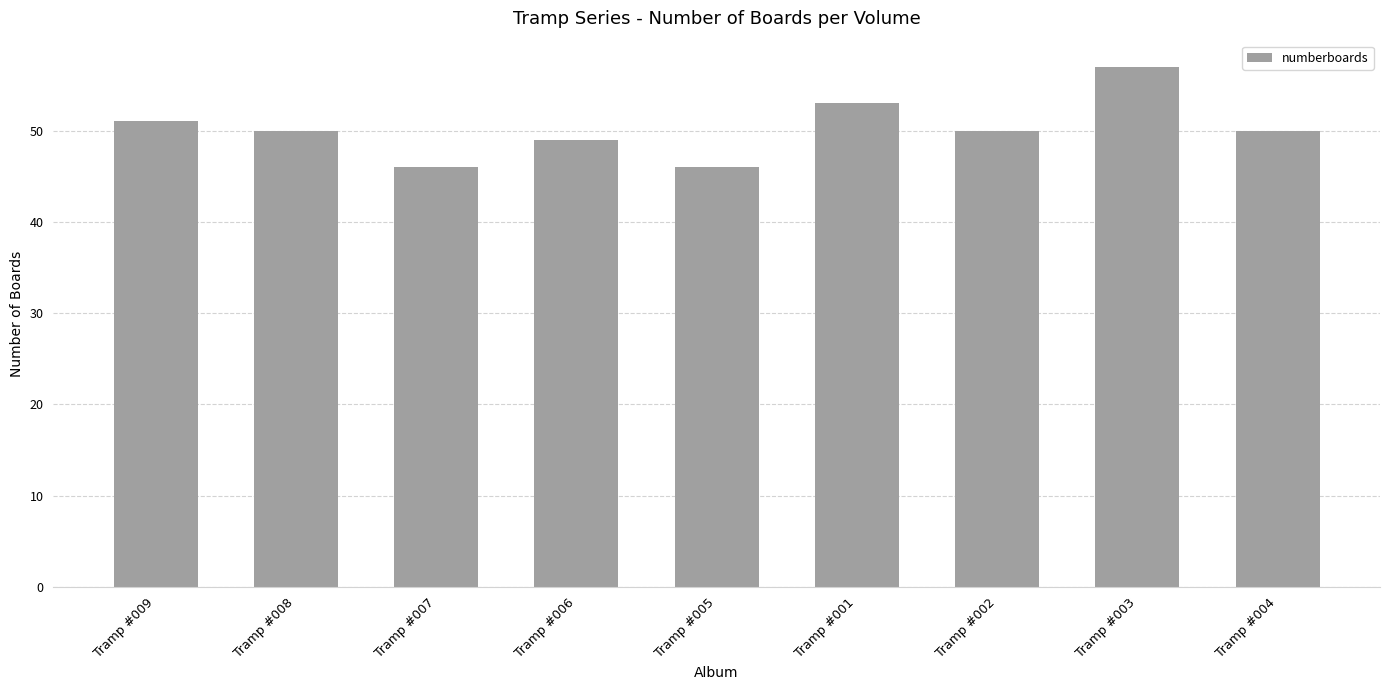

What is the difference between the second highest and second lowest values?

7